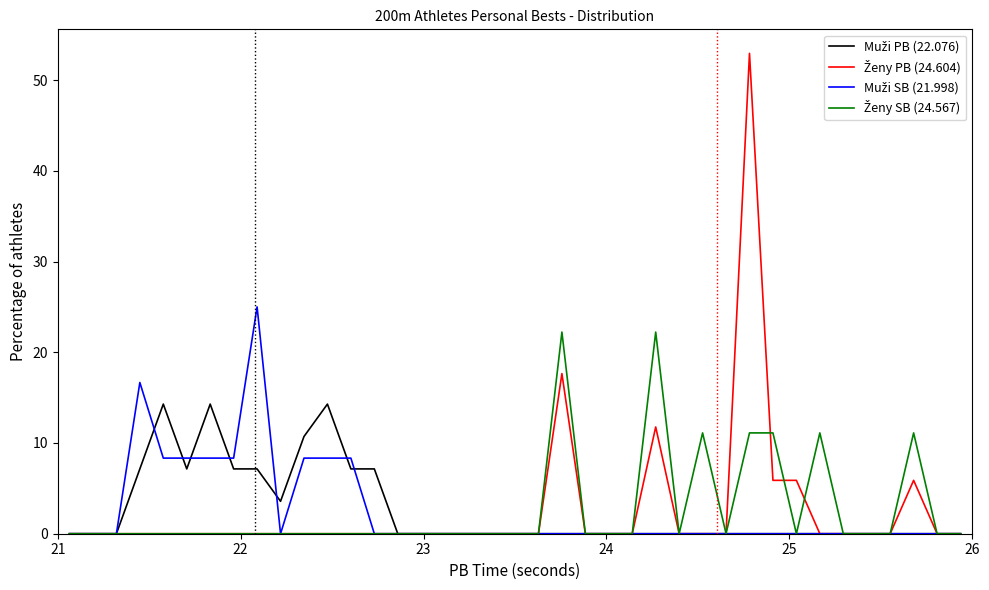

What is the sum of all Ženy PB (24.604) values?

100.0